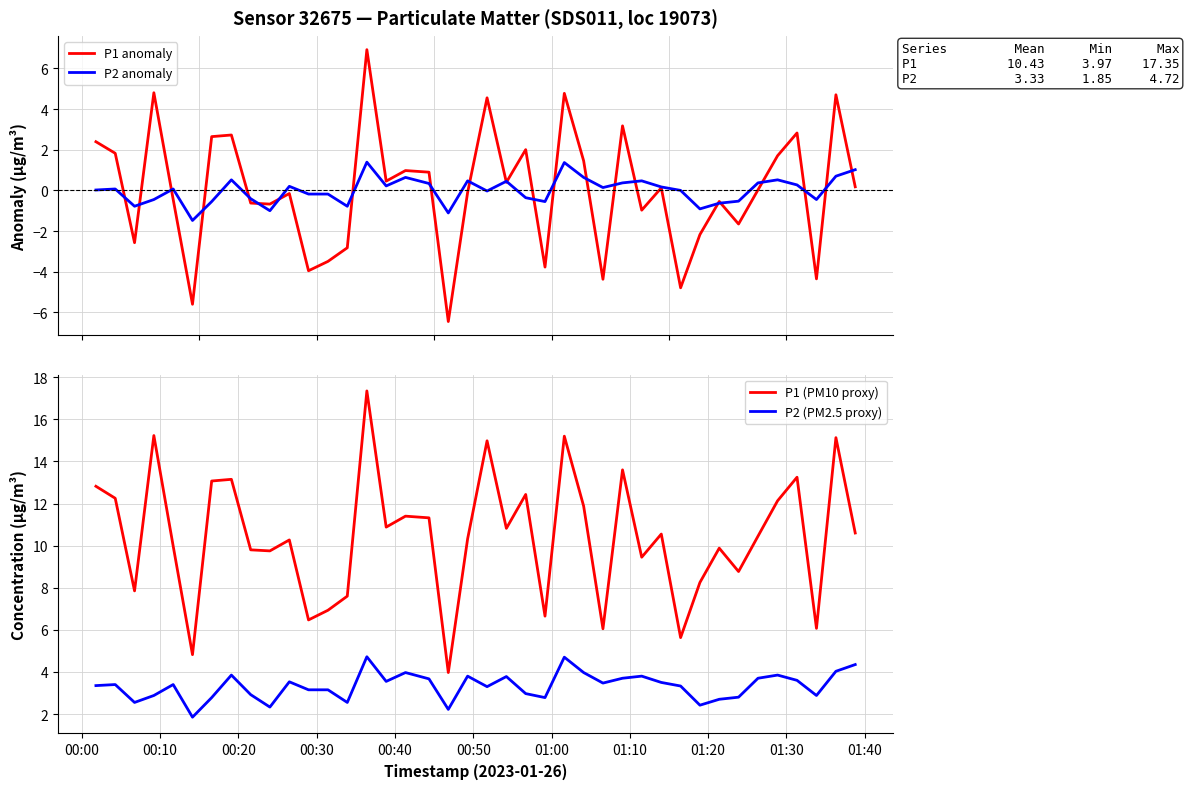

True or false: P2 (PM2.5 proxy) and P1 (PM10 proxy) cross at least once.

False